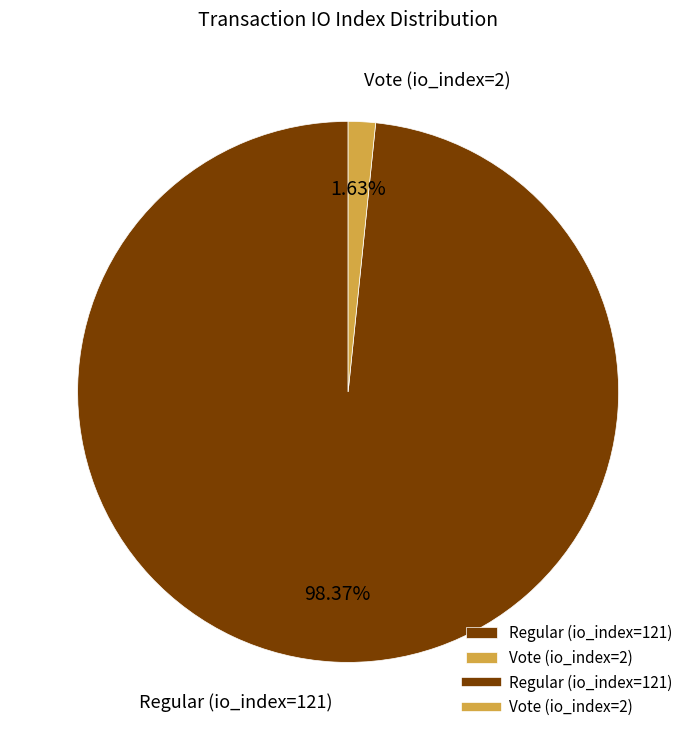

To the nearest percent, what portion does Regular (io_index=121) represent?

98%